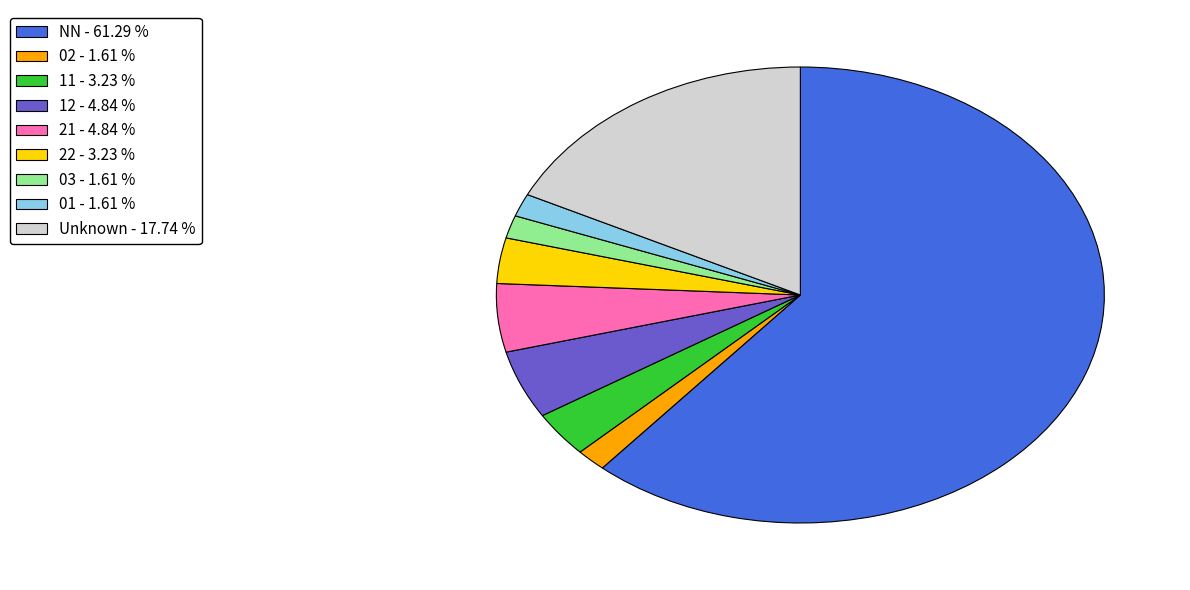

Do 11 - 3.23 % and 01 - 1.61 % together represent more than half of the pie?

No